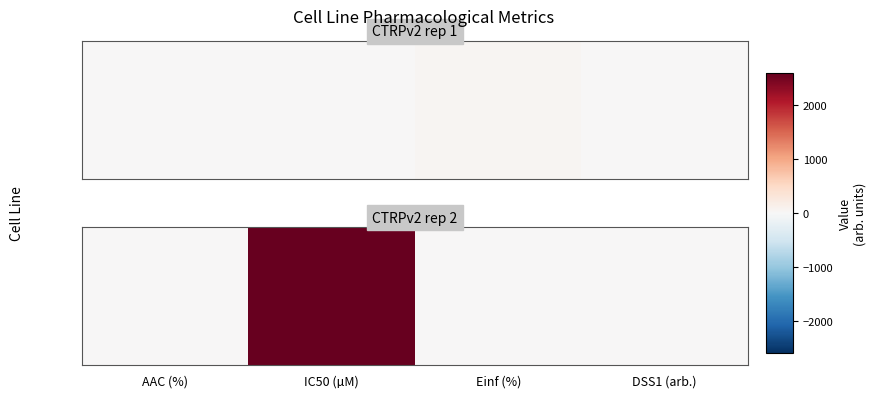

Rank the categories by value from lowest to highest.

Einf (%), DSS1 (arb.), AAC (%), IC50 (µM)